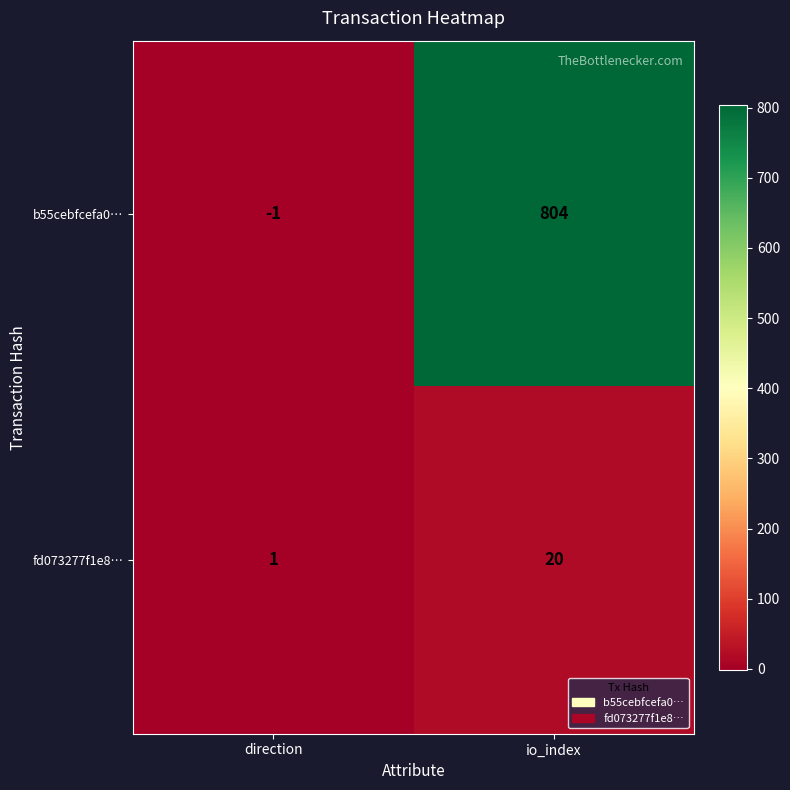

At which category is the sum across all series the highest?

io_index